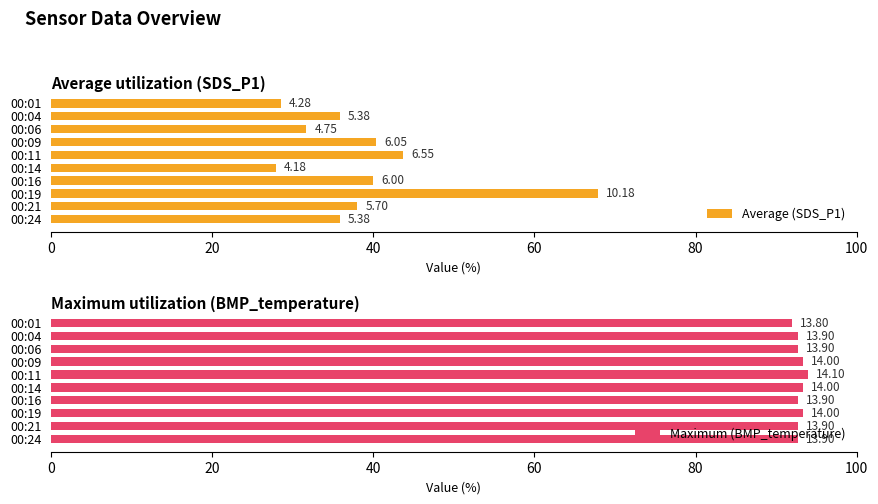

What is the spread (max minus min) of values at 00:16?

52.7